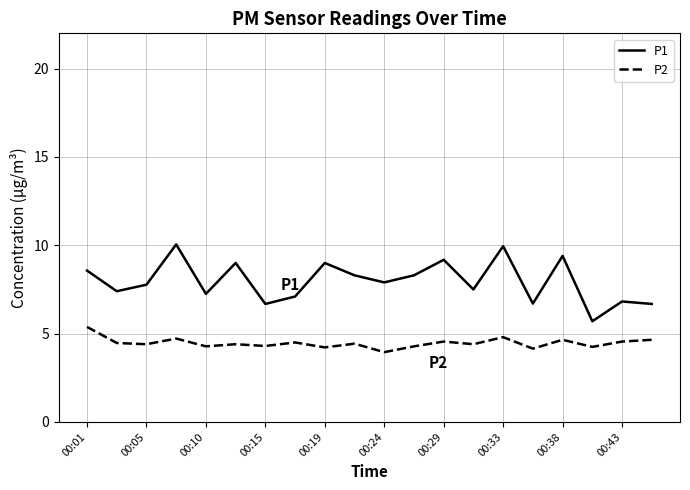

True or false: P1 and P2 cross at least once.

False